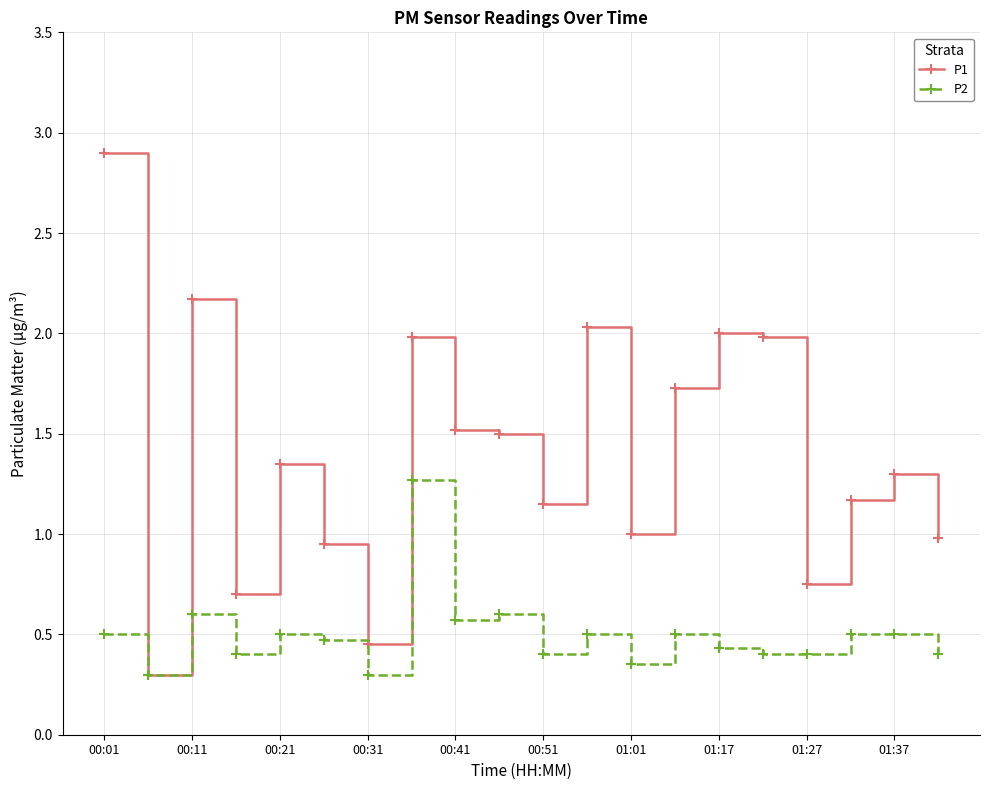

What is the greatest value displayed?

2.9